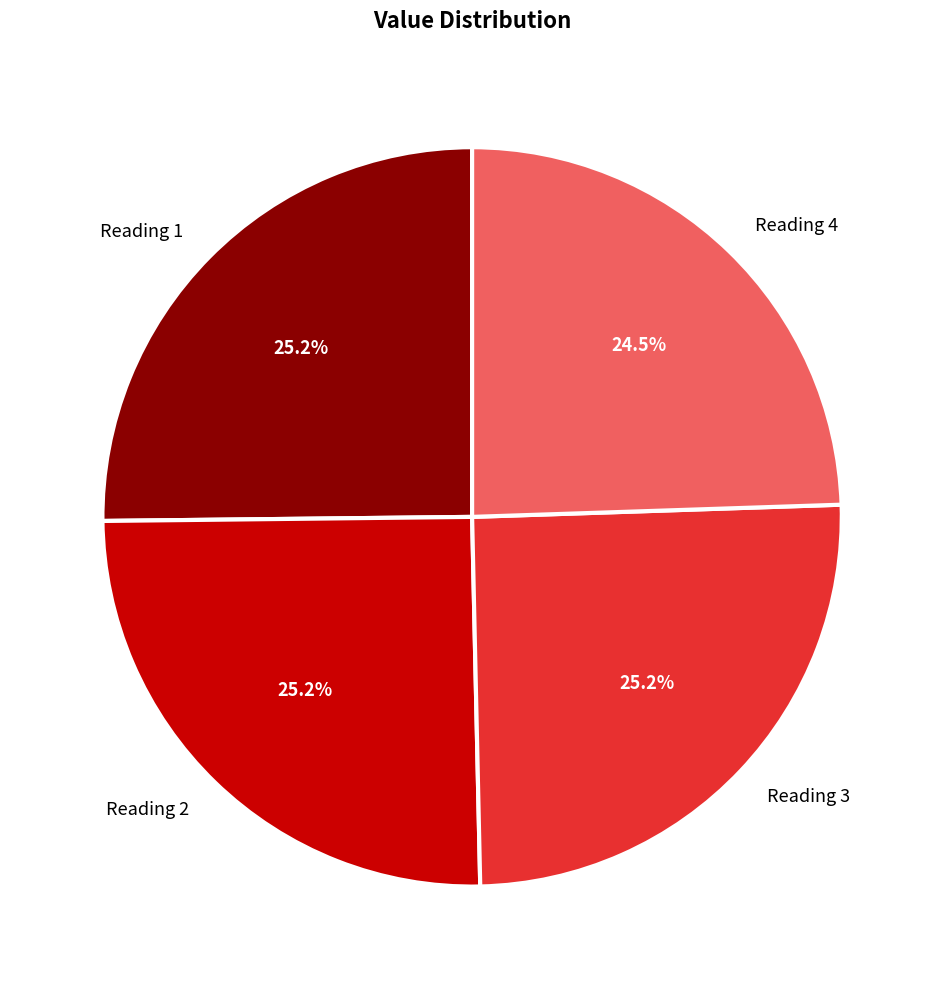

How many slices are in this pie chart?

4